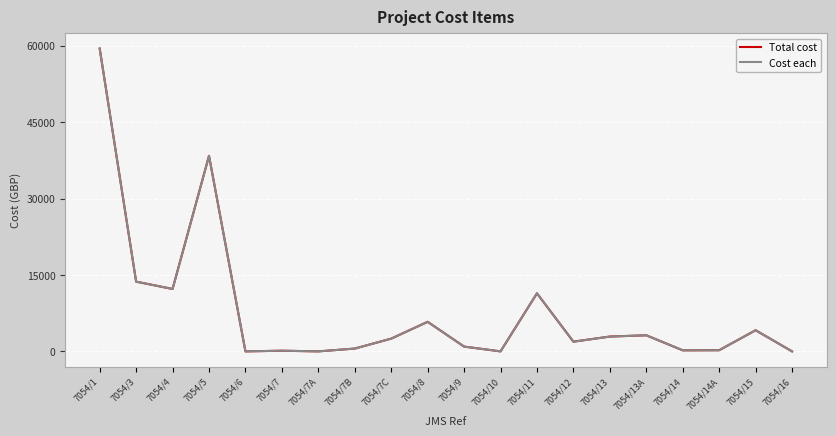

What position from the right is 7054/4?

18